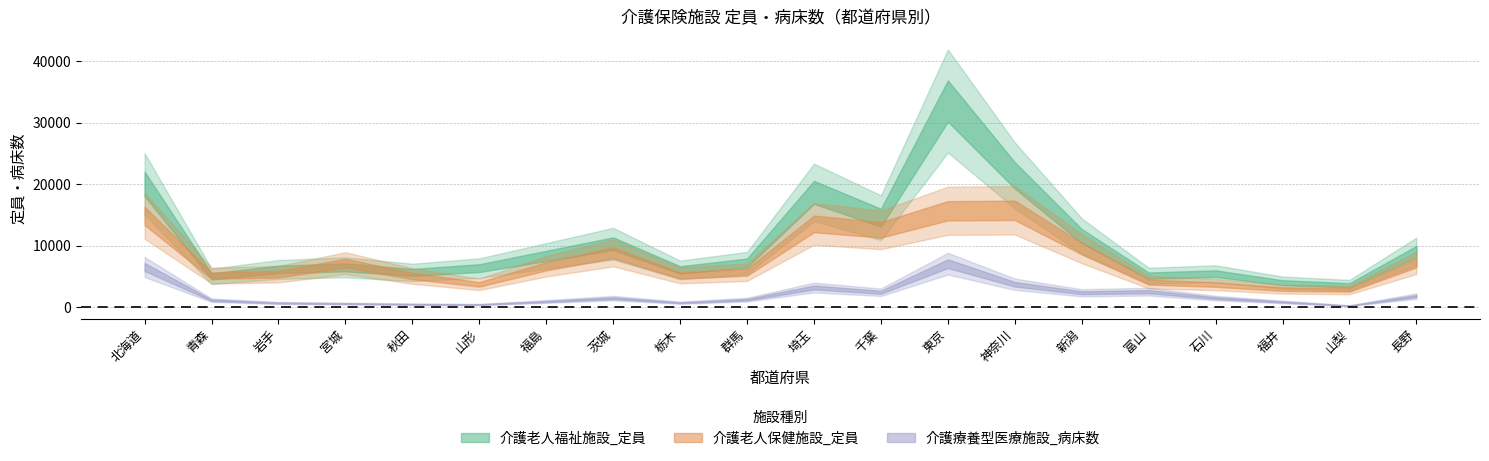

What is the sum of all 介護老人福祉施設_定員 values?

208167